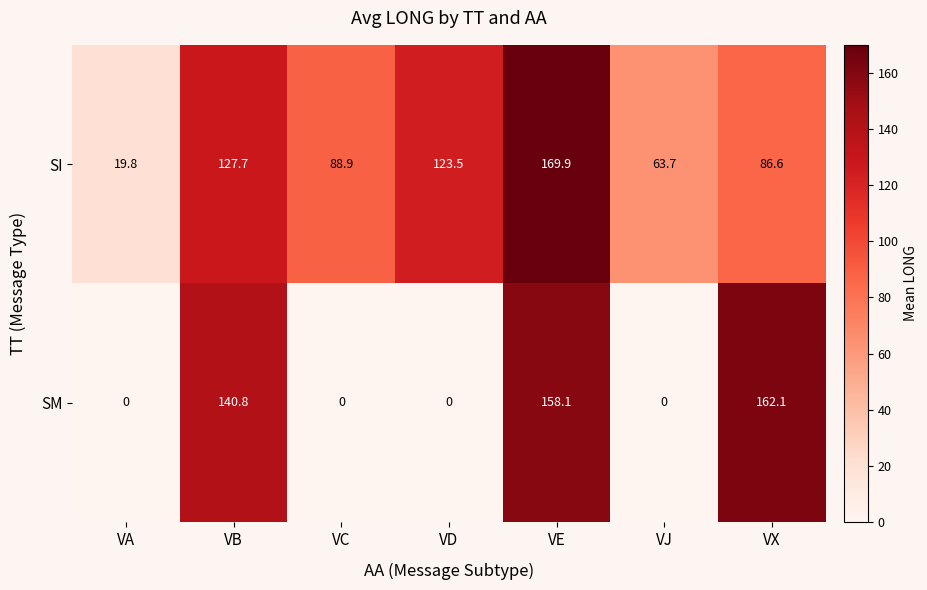

The SI series shows 217.0 at VB. True or false?

False